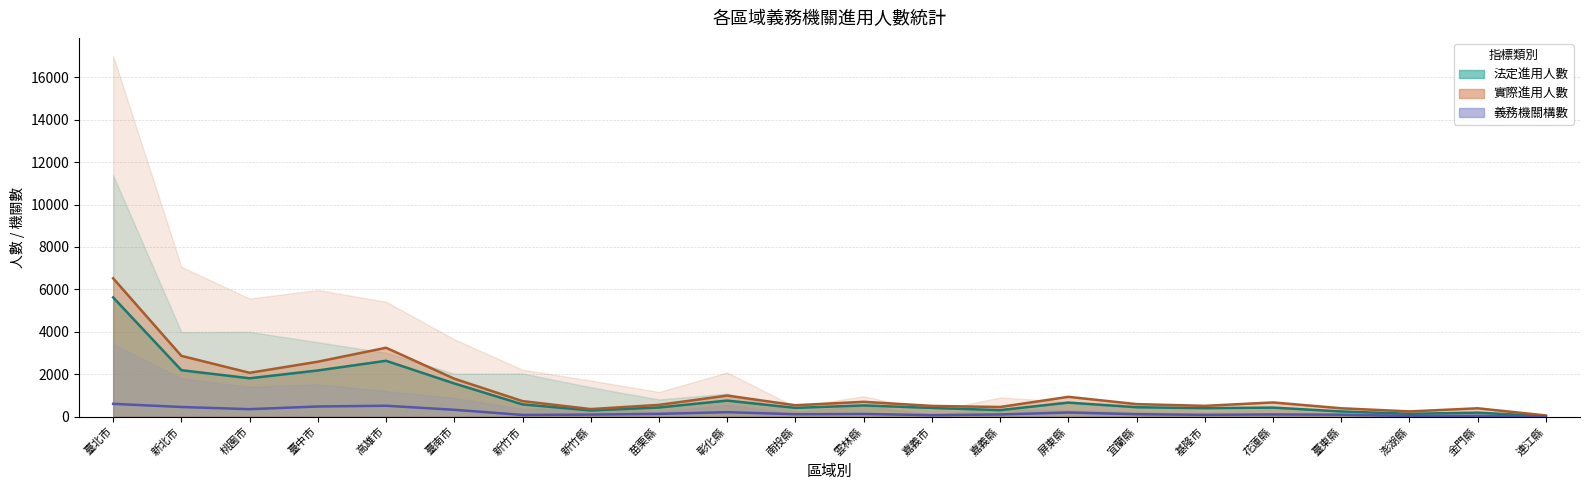

Reading left to right, extract all data points from this chart.

法定進用人數_公立: 5621	2191	1811	2179	2635	1566	580	296	434	759	415	532	413	310	664	446	402	428	248	136	191	24
實際進用人數_公立: 6521	2867	2069	2592	3249	1791	735	359	557	996	539	702	508	457	936	593	511	672	397	249	396	59
義務機關_構_數_公立: 606	457	355	481	516	326	82	99	133	213	117	128	72	105	199	117	88	106	94	38	43	14